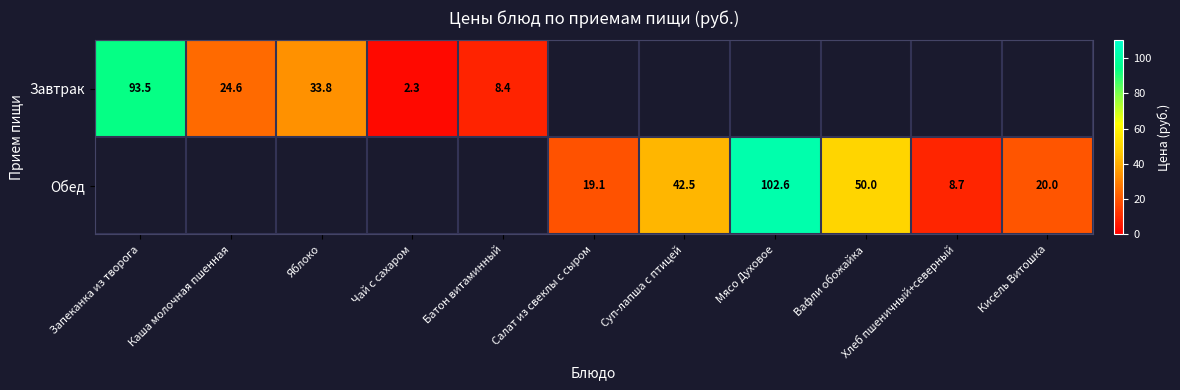

Is the value of Завтрак at Батон витаминный greater than the value of Обед at Салат из свеклы с сыром?

No